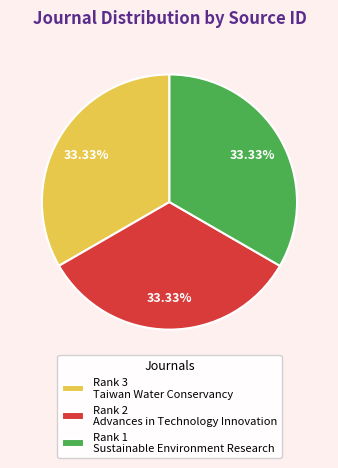

How many segments does this pie chart have?

3